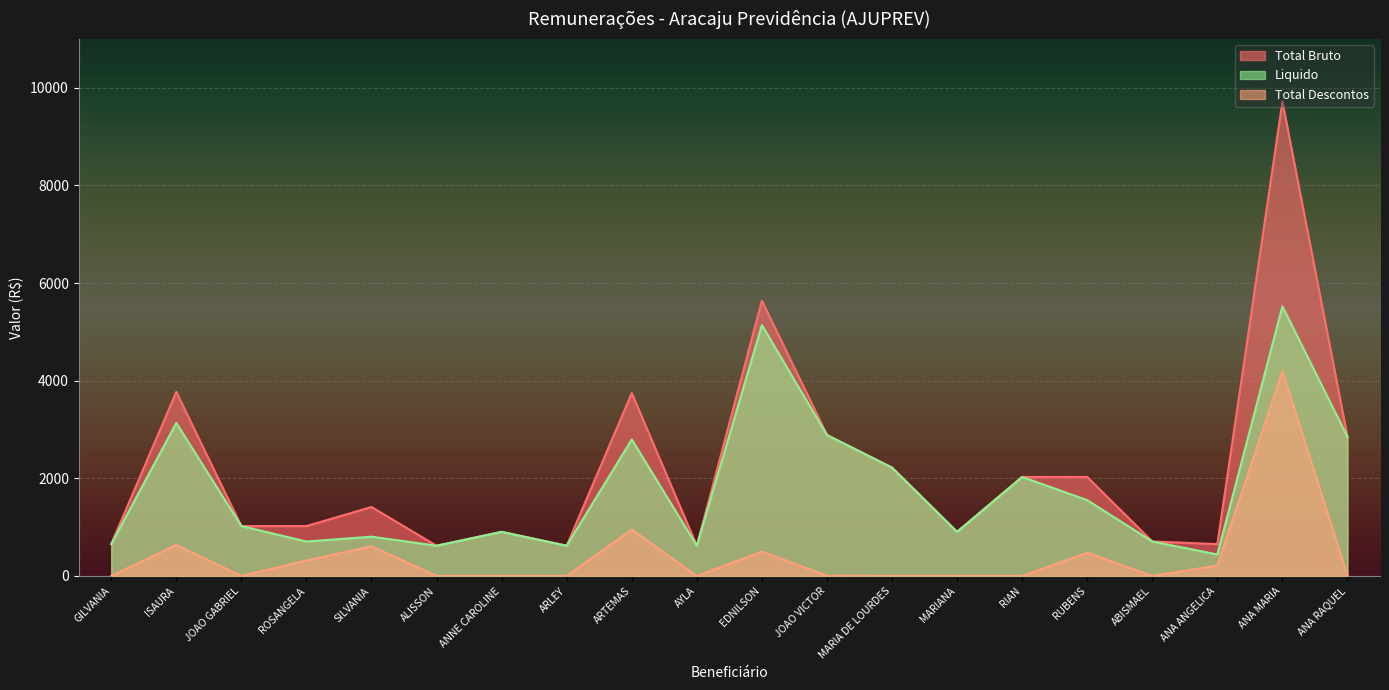

True or false: Total Bruto has more than 2 interior local peaks.

True